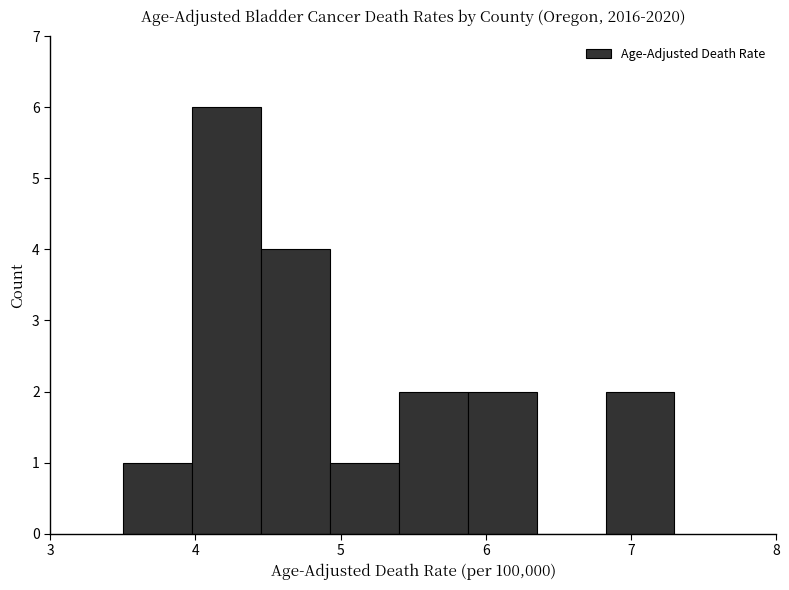

Reading left to right, list every bar in this chart as the range it spans on the x-axis followed by its height. Neither the bar edges nor the heights are printed on the chart, so give them approximately, as read against the axes.

3.5 to 4.0: 1
4.0 to 4.5: 6
4.5 to 4.9: 4
4.9 to 5.4: 1
5.4 to 5.9: 2
5.9 to 6.4: 2
6.4 to 6.8: 0
6.8 to 7.3: 2